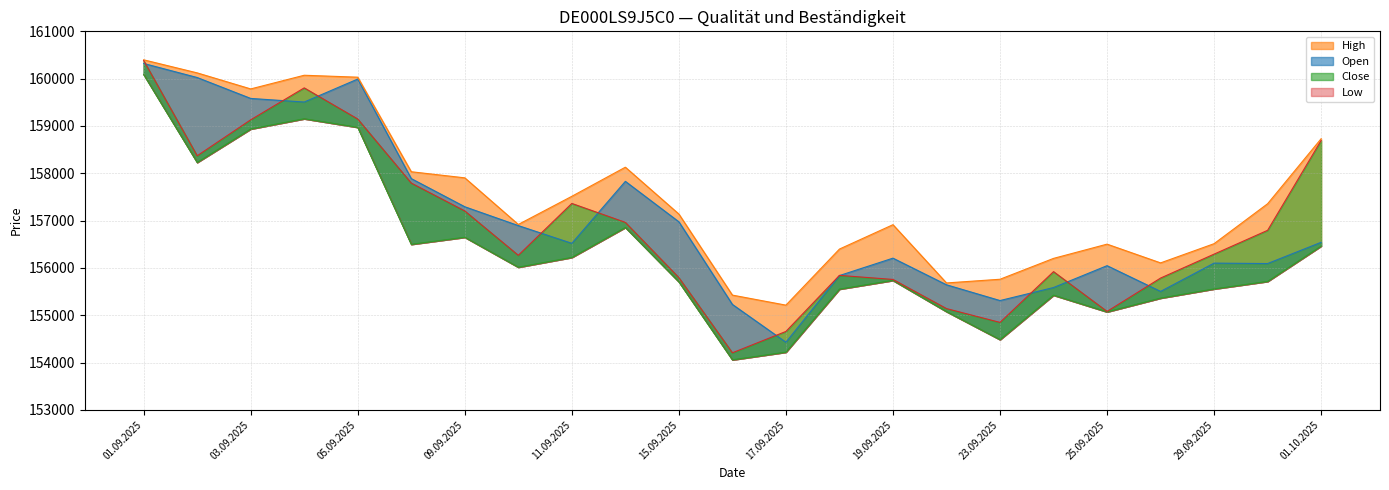

What is the value of the Low (line) point at the 21st from the left?

155557